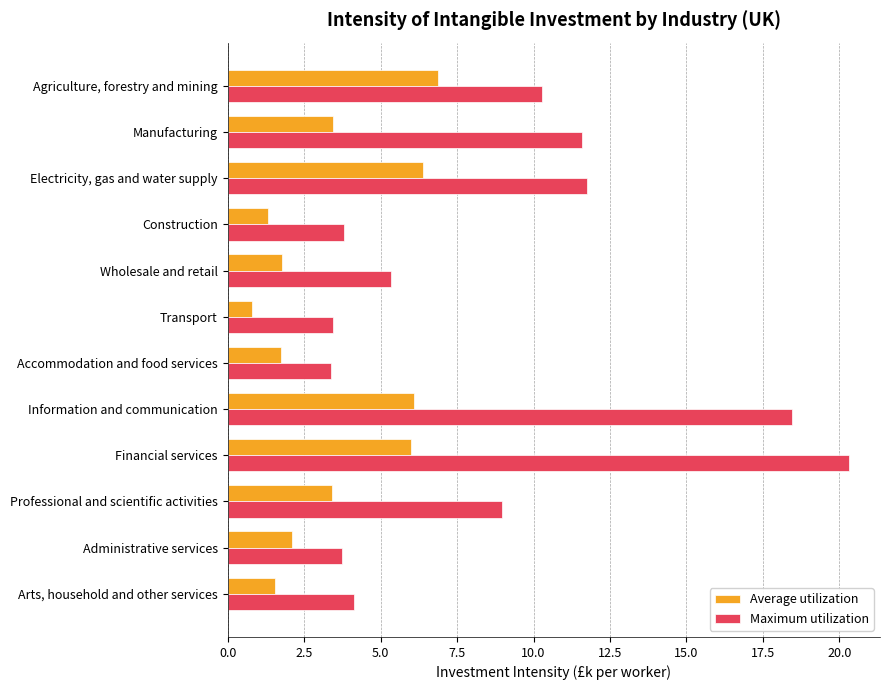

What is the average value of the Maximum utilization series?

8.8